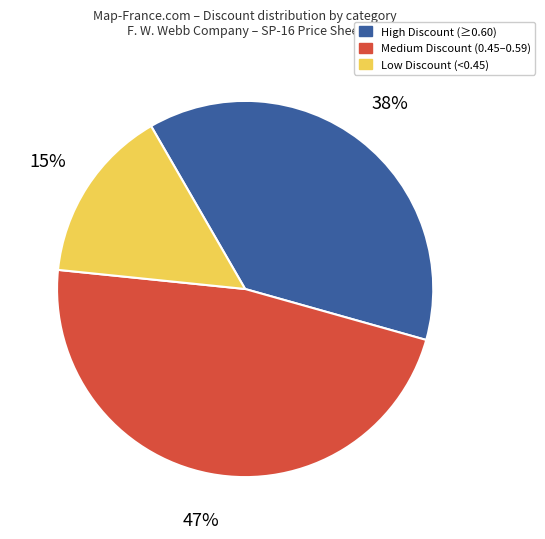

Which category has the smallest portion of the pie?

Low Discount (<0.45)